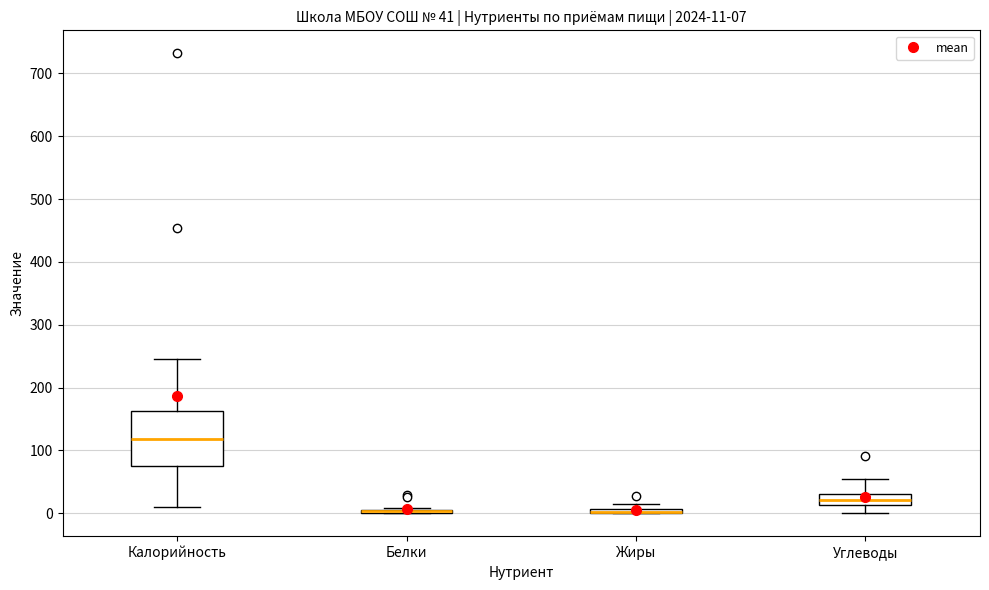

Which box is the tallest, from its lower edge to its upper edge?

Калорийность